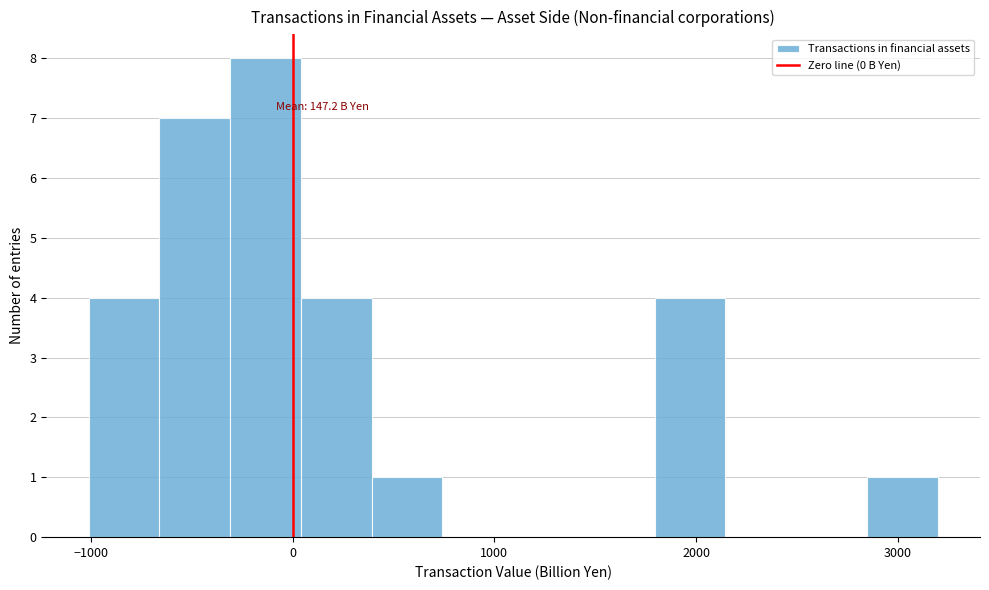

Around what value on the x-axis is the tallest bar? Give the approximate position of its centre, as read against the axis.

-100